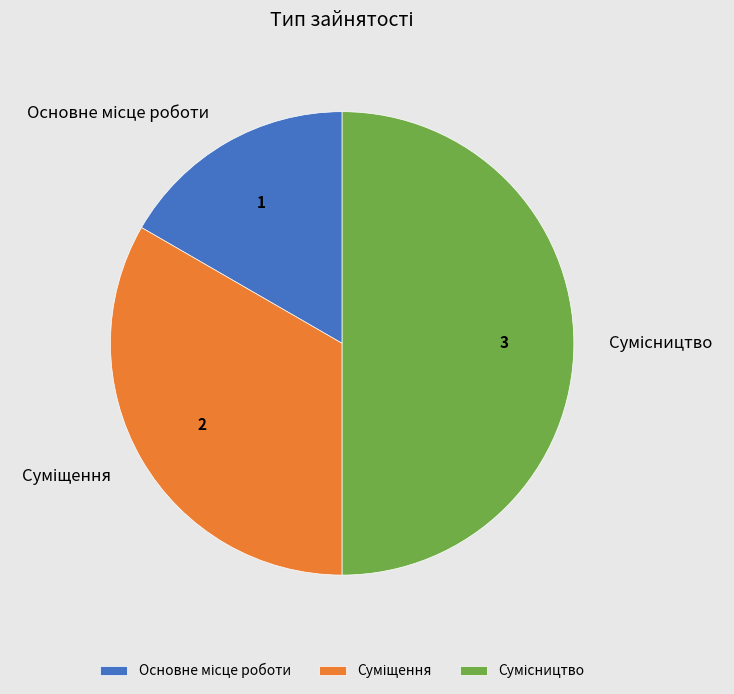

To the nearest percent, what portion does Сумісництво represent?

50%